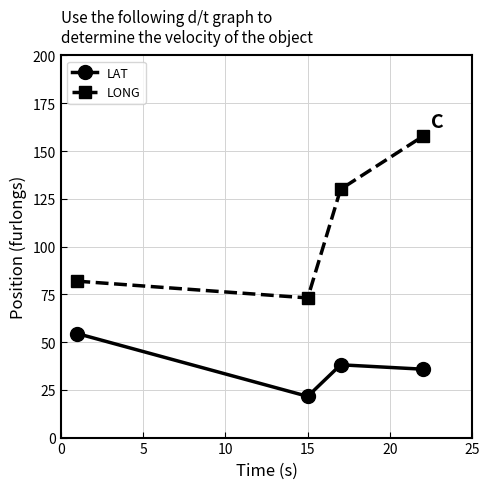

Is this an area chart (filled region under the line)?

No